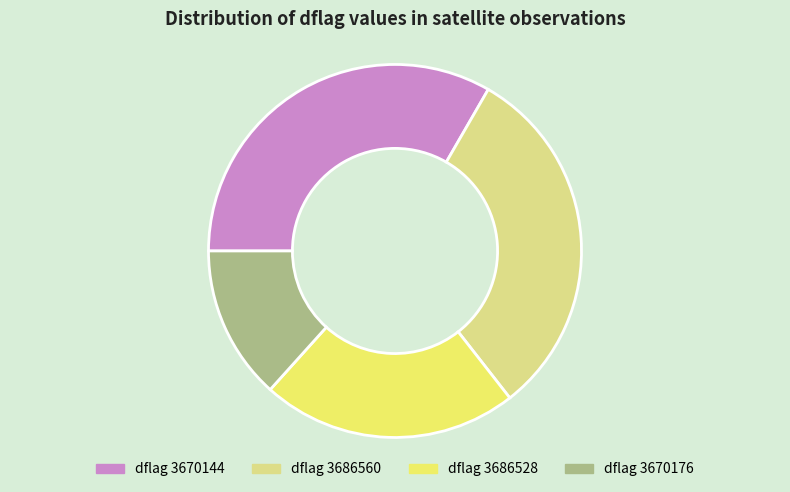

Which category has the biggest portion of the pie?

dflag 3670144